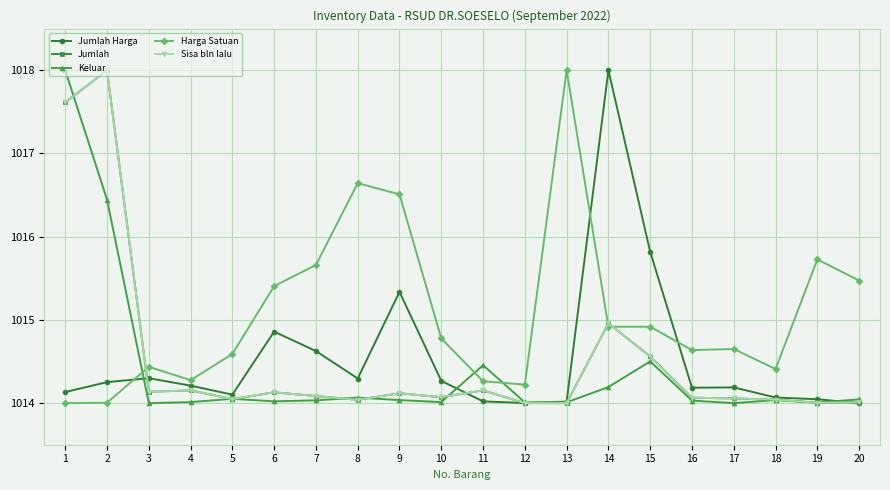

Is the value of Sisa bln lalu at 15 greater than the value of Keluar at 13?

Yes